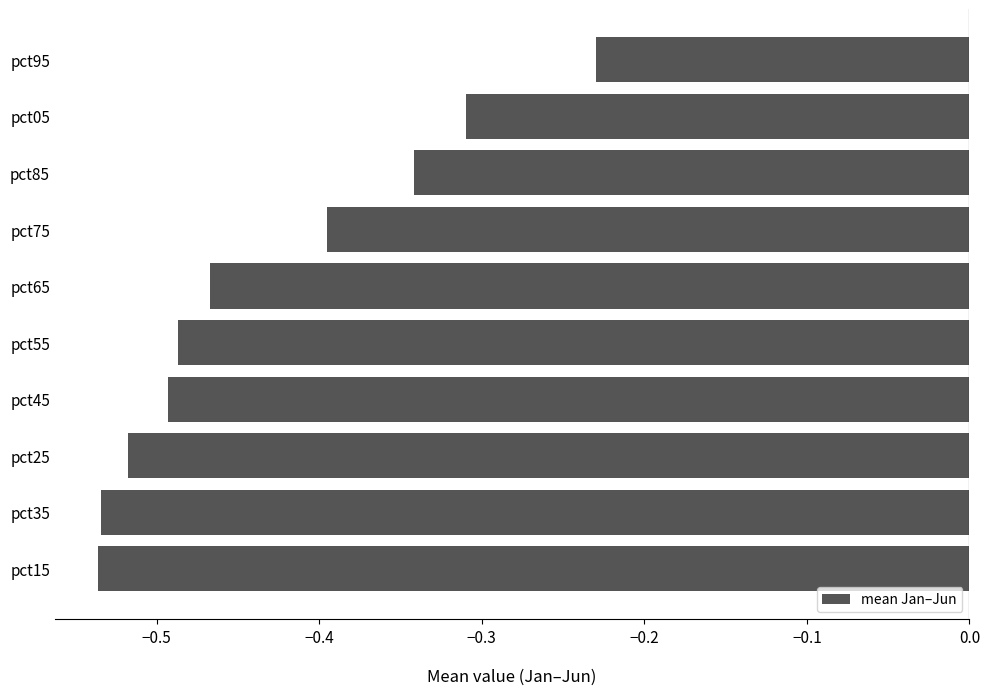

Are the bars horizontal?

Yes